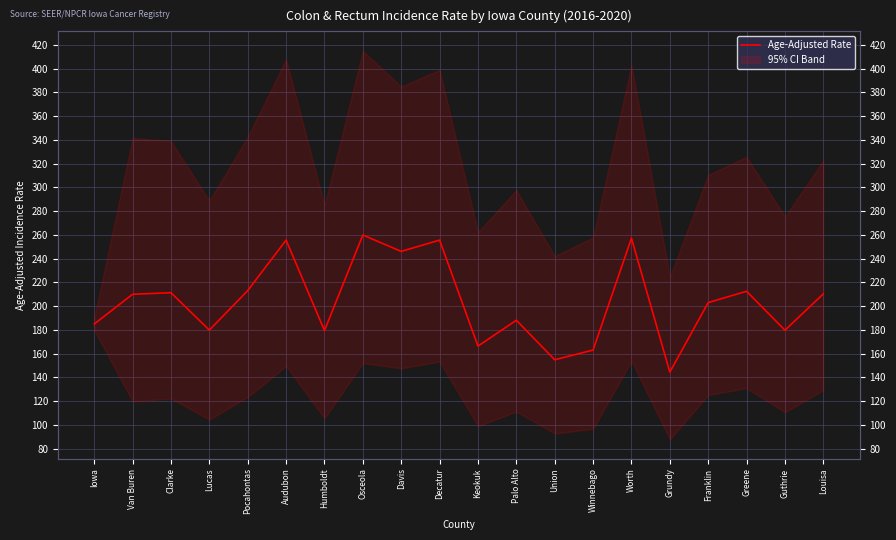

Rank the categories by value from highest to lowest.

Osceola, Worth, Audubon, Decatur, Davis, Pocahontas, Greene, Clarke, Louisa, Van Buren, Franklin, Palo Alto, Iowa, Lucas, Guthrie, Humboldt, Keokuk, Winnebago, Union, Grundy